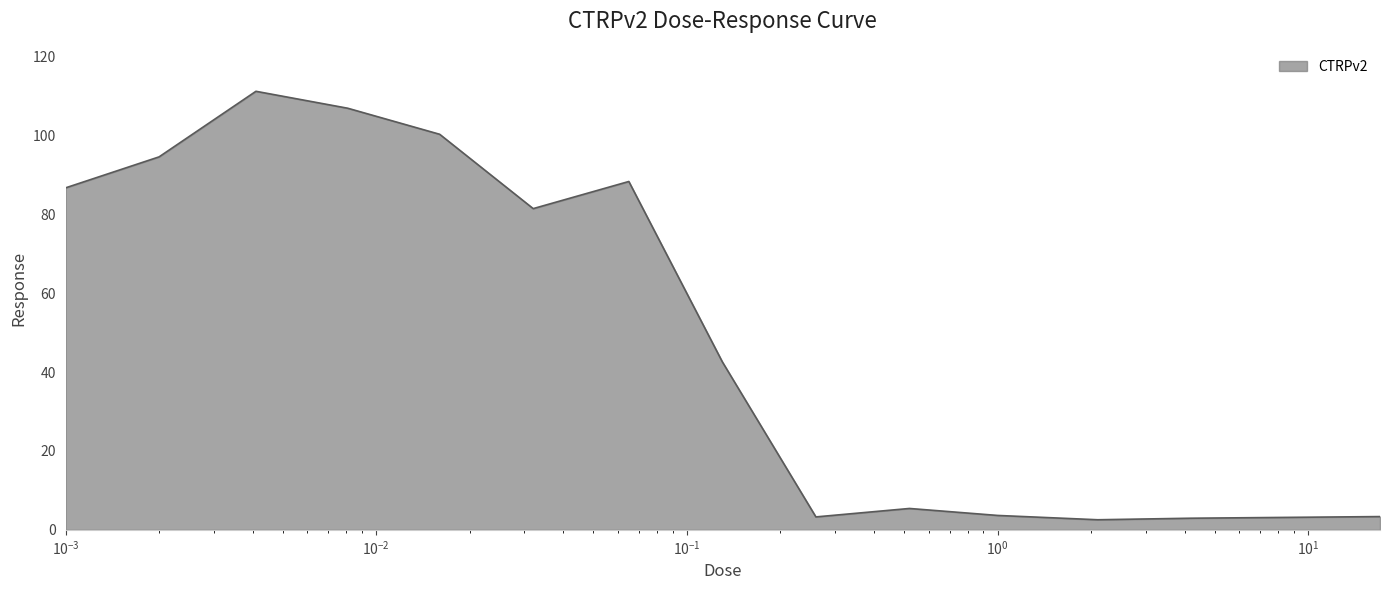

What is the maximum value shown in the chart?

111.2